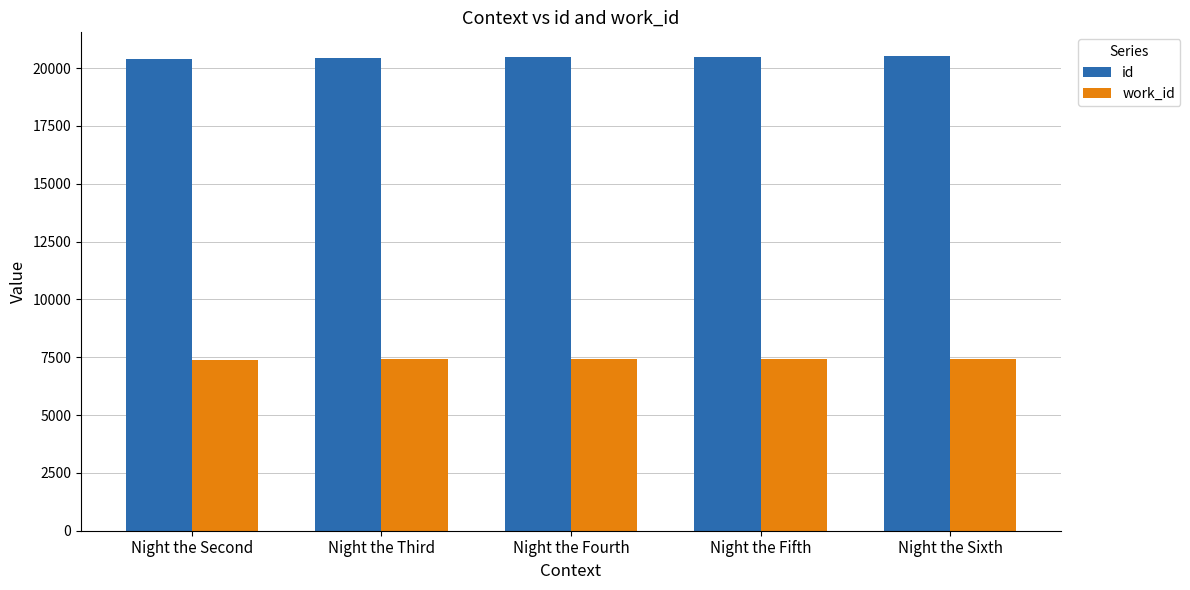

What is the value of the id bar at the 4th from the left?

20485